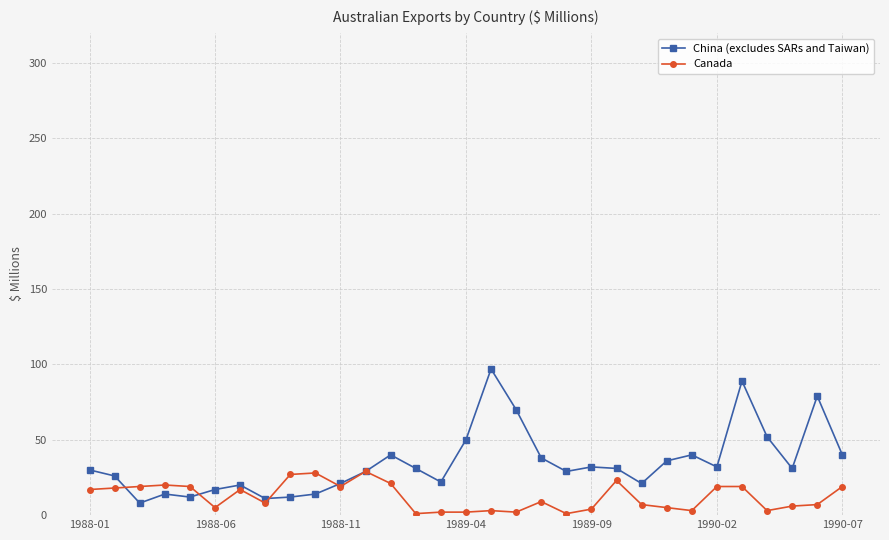

Which series has the largest total across all categories?

China (excludes SARs and Taiwan)